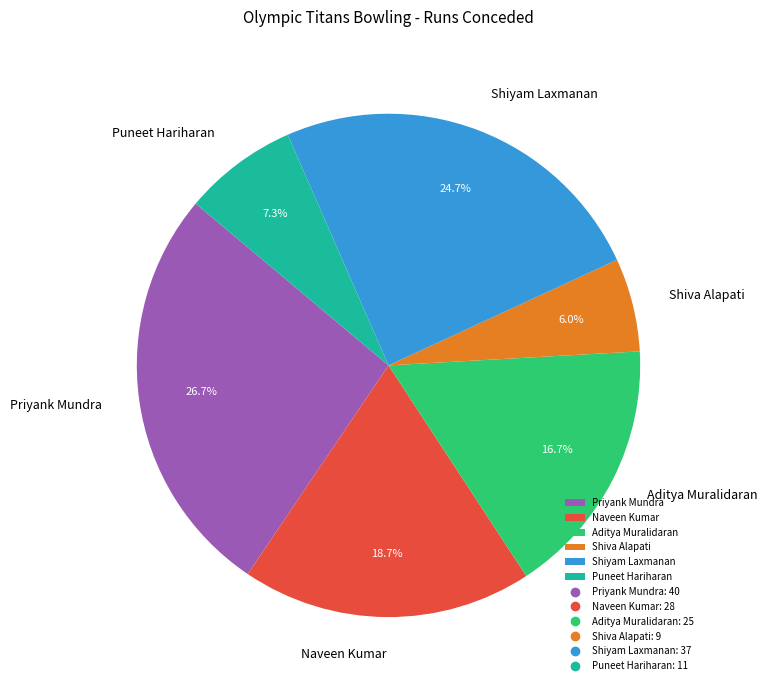

Combined, what portion of the pie is Aditya Muralidaran and Puneet Hariharan?

24.0%